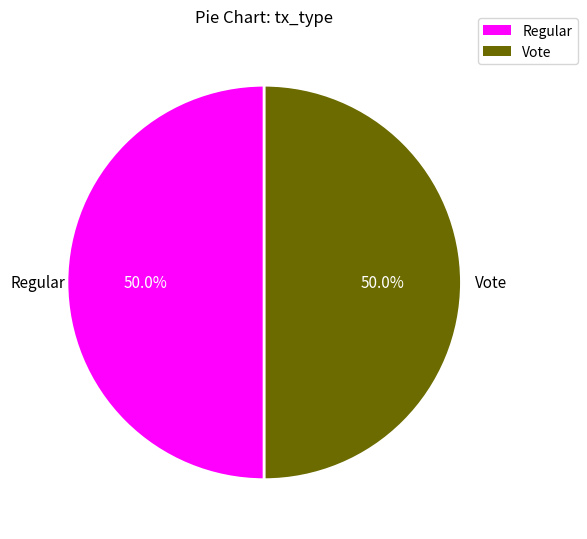

What portion of the pie excludes Regular?

50.0%